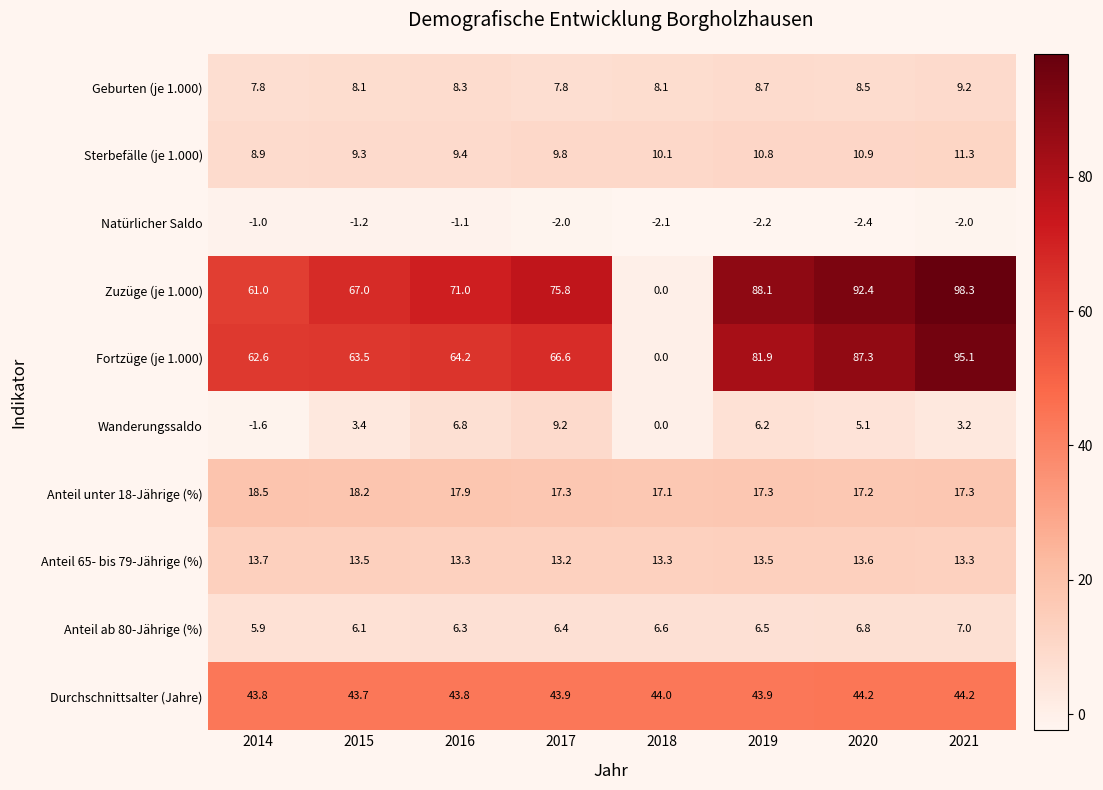

Which series has the largest total across all categories?

Zuzüge (je 1.000)